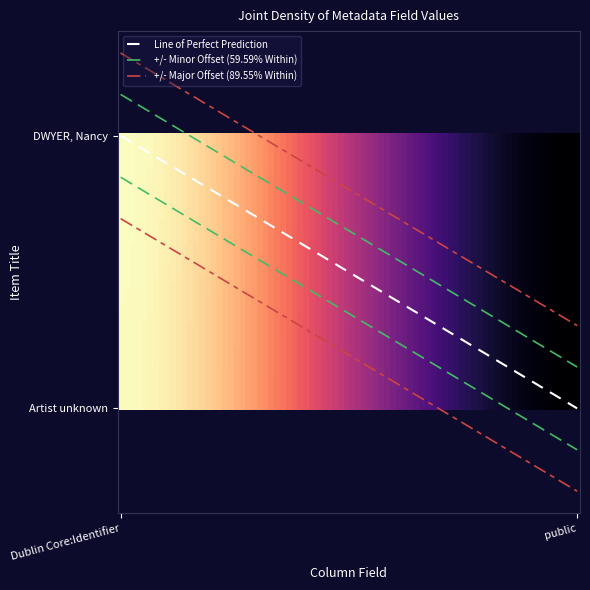

Is it true that DWYER, Nancy equals 873.0 at Dublin Core:Identifier?

False